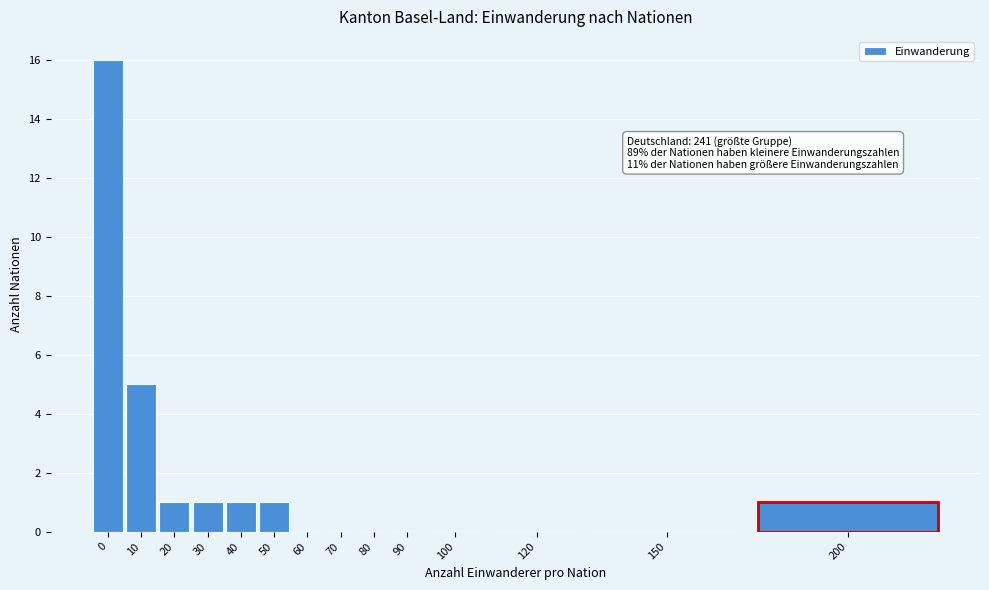

Reading left to right, transcribe all the data shown in this chart.

0=16	10=5	20=1	30=1	40=1	50=1	60=0	70=0	80=0	90=0	100=0	120=0	150=0	200=1